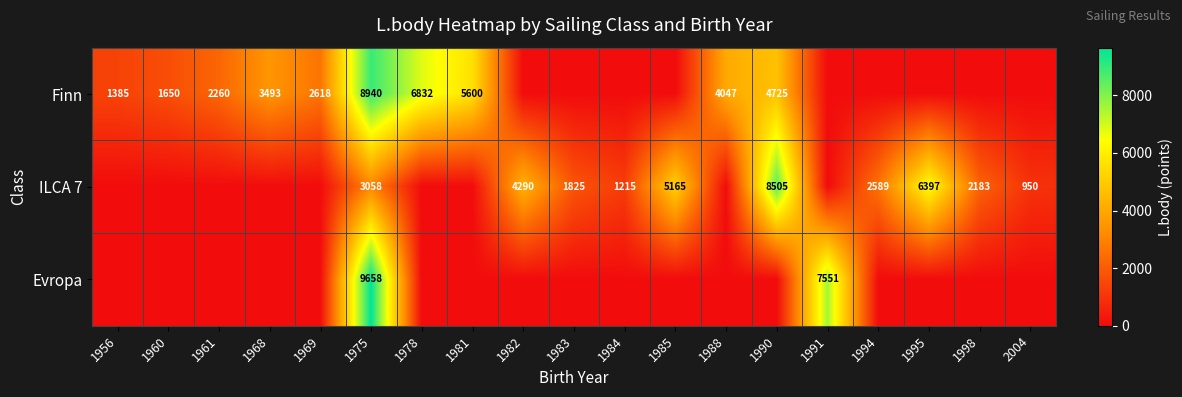

Rank the series at 1975 from lowest to highest value.

ILCA 7, Finn, Evropa